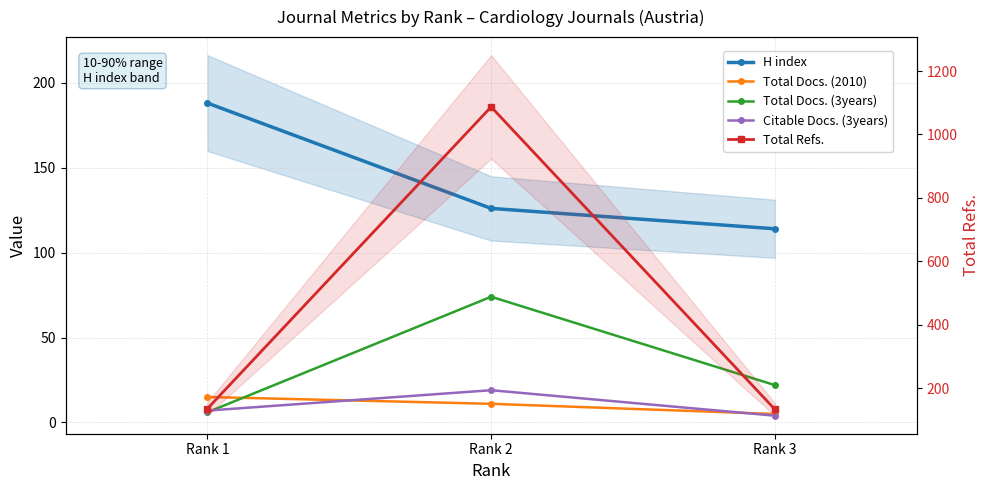

What is the value of the Citable Docs. (3years) point at the 2nd from the left?

19